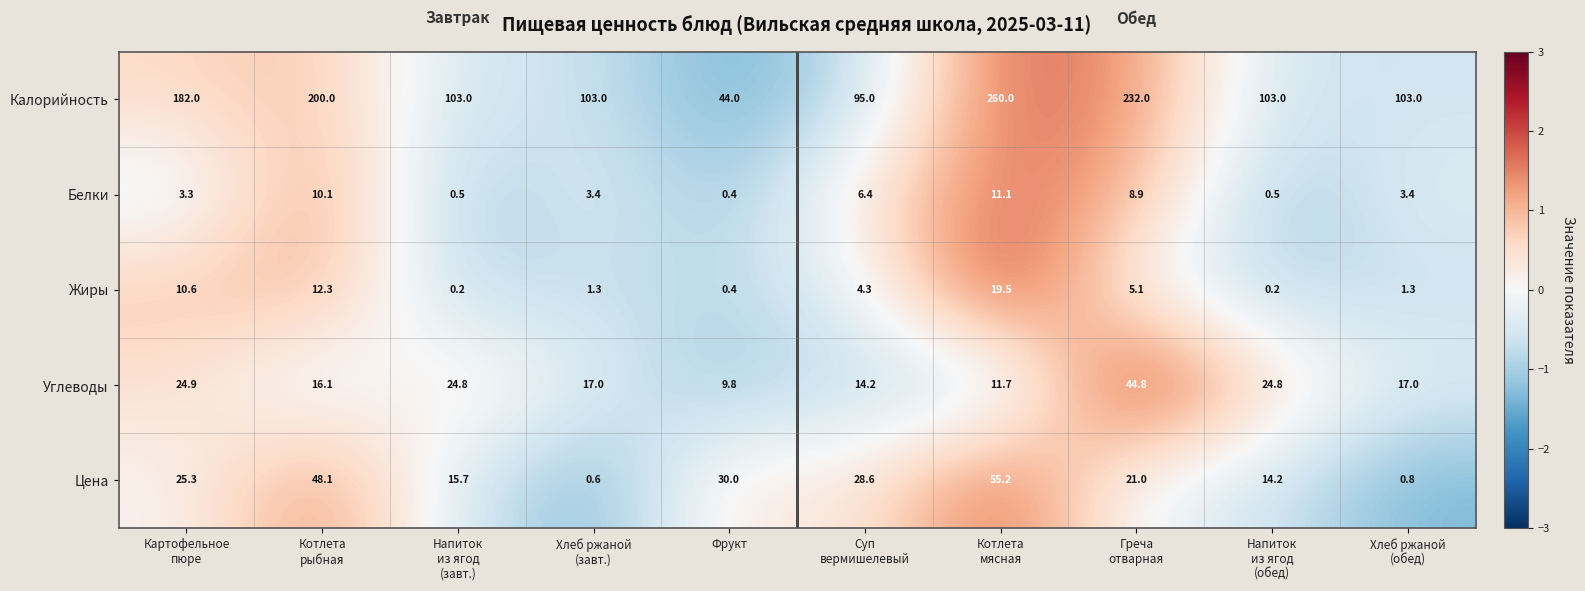

How many data points does each series have?

10